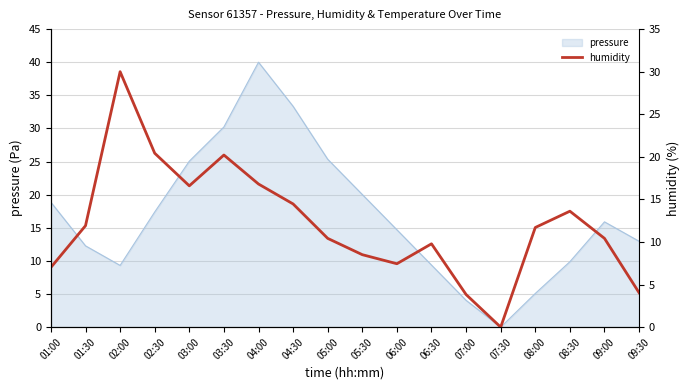

Which category has the highest value across all series?

02:00